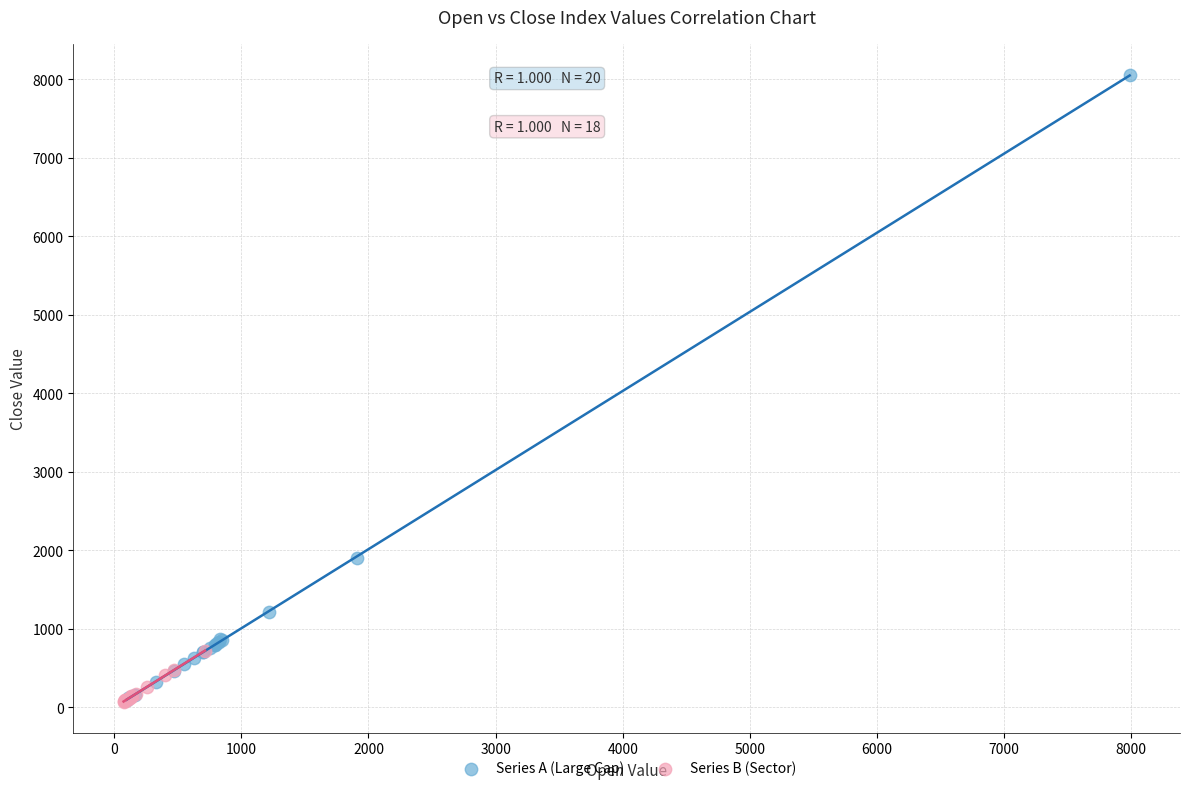

Which series has the widest spread of Y values?

Series A (Large Cap)